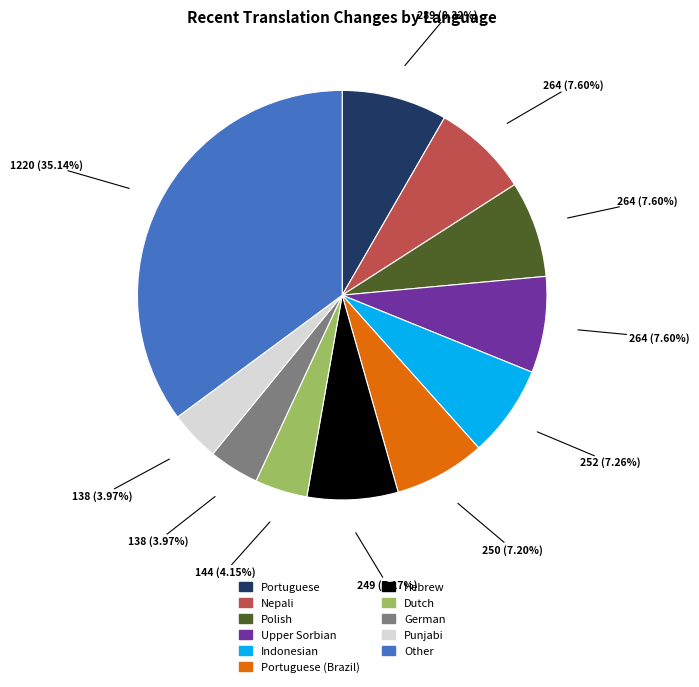

Is the sum of Indonesian and Portuguese greater than half?

No